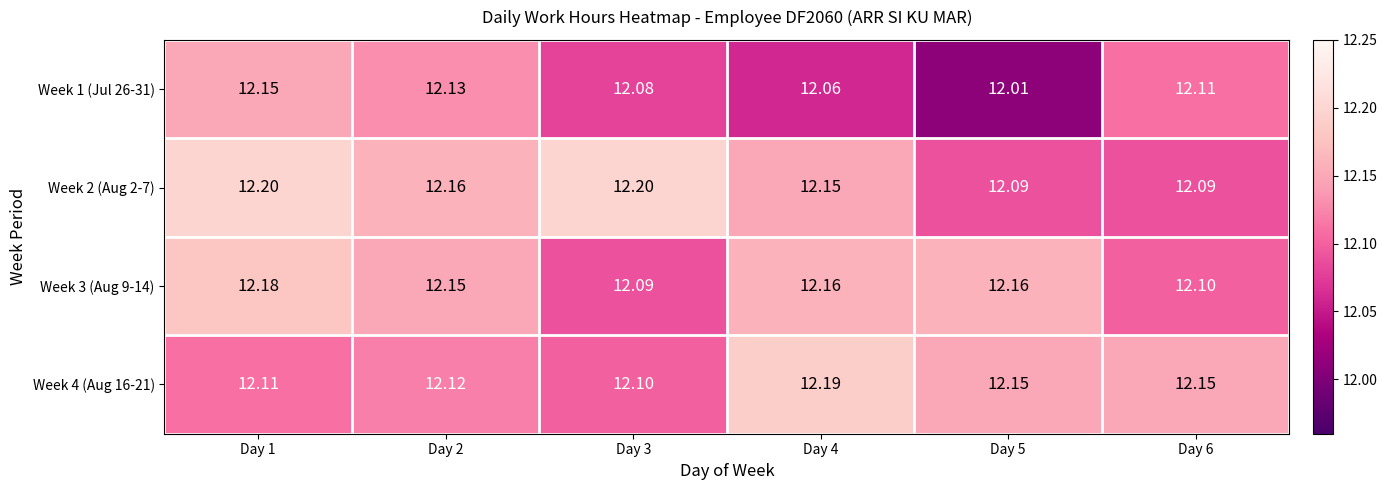

Count the number of data series in this chart.

4